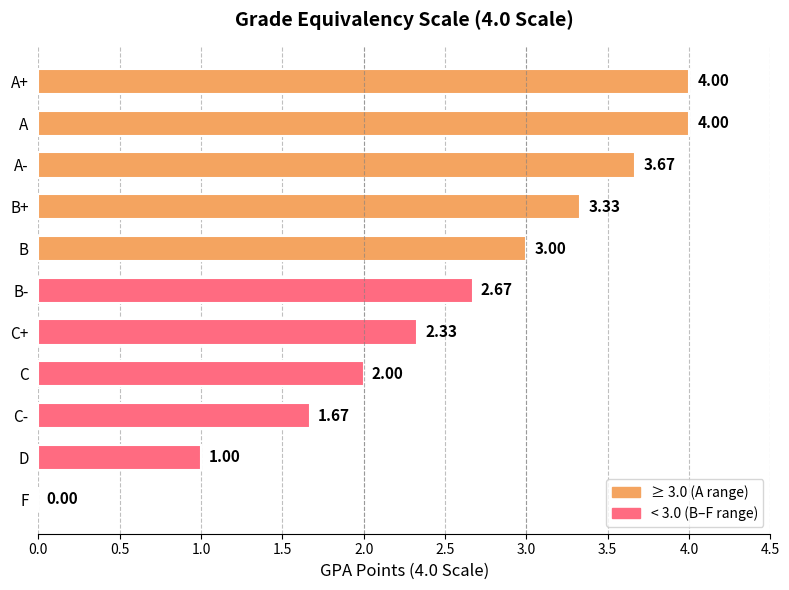

Which has a higher value, C- or B+?

B+